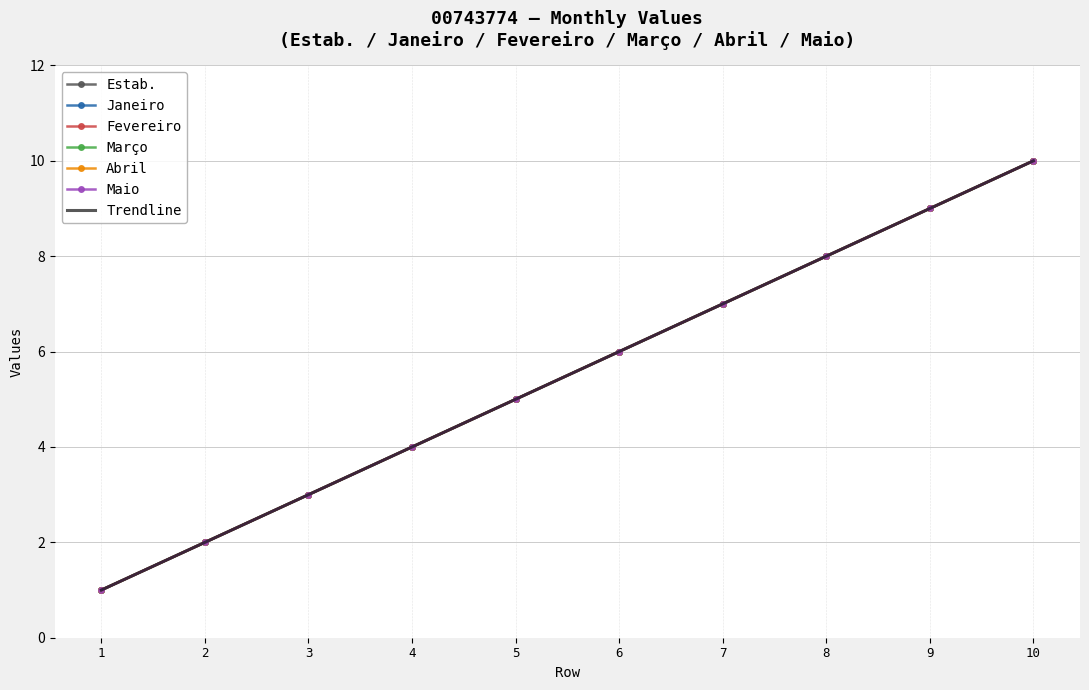

What is the difference between the second highest and minimum values in the Maio series?

8